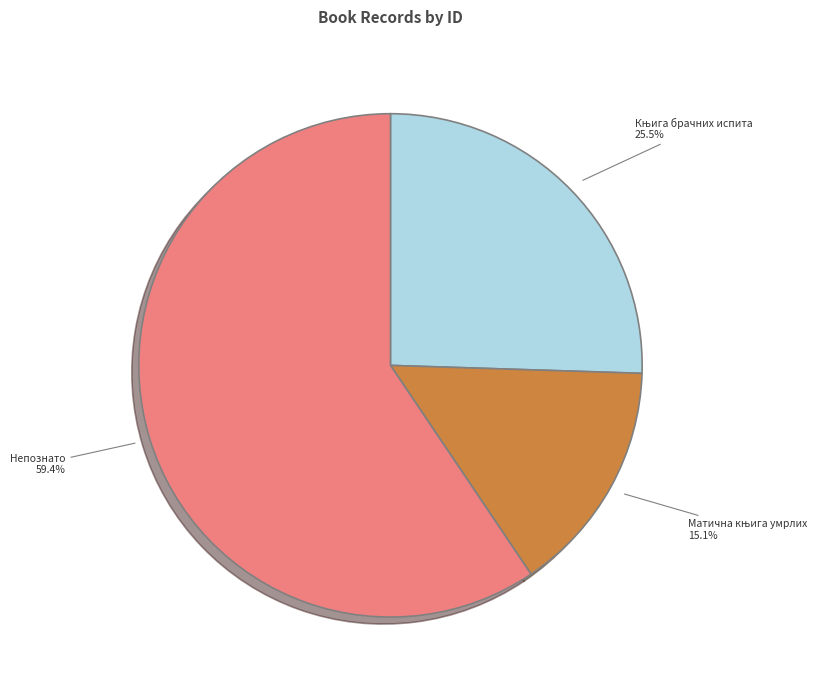

What is the majority slice?

Непознато